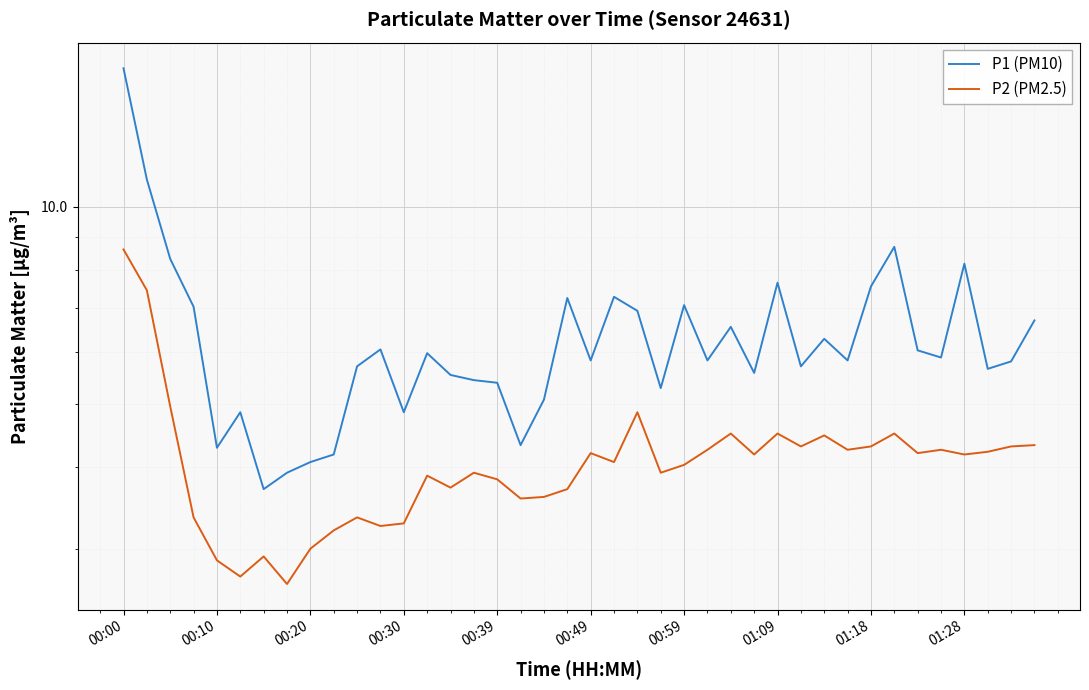

How many lines are shown in the chart?

2